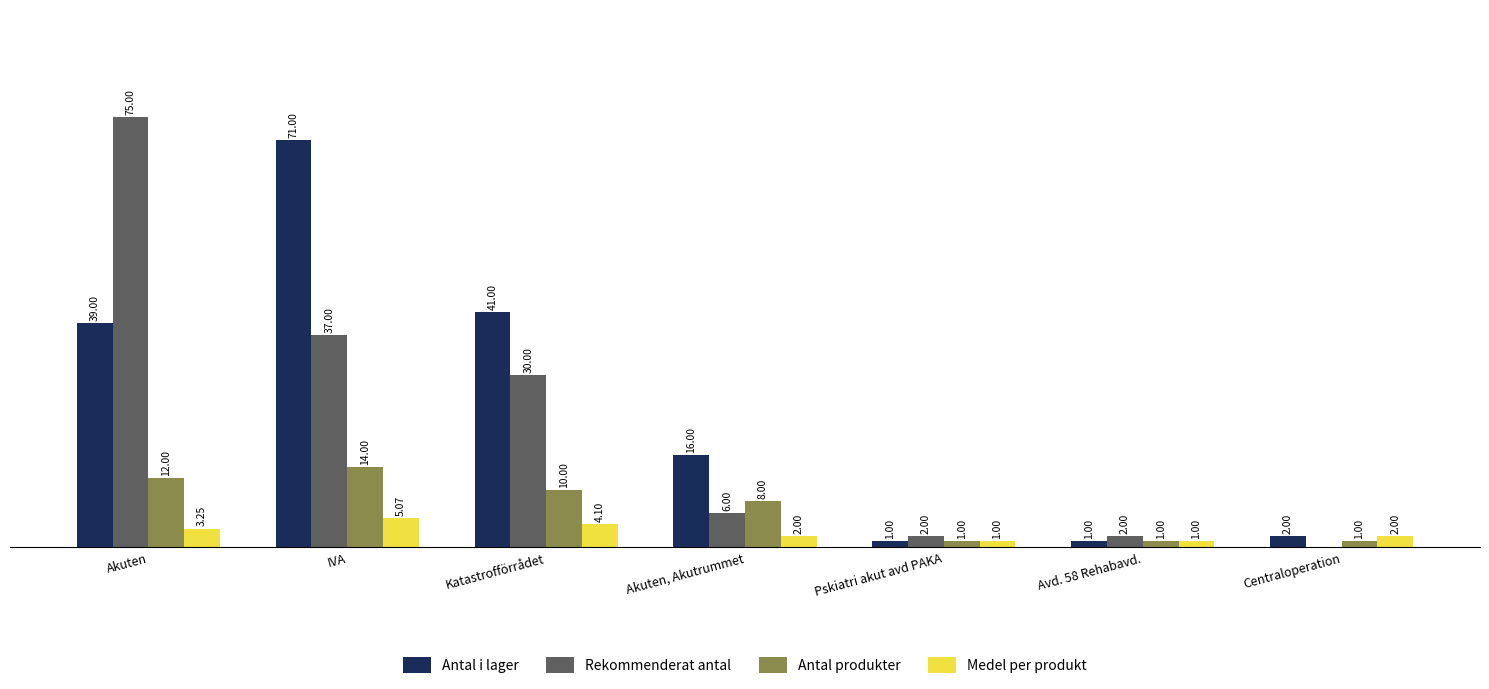

Where does the Antal produkter series first go above 8?

Akuten